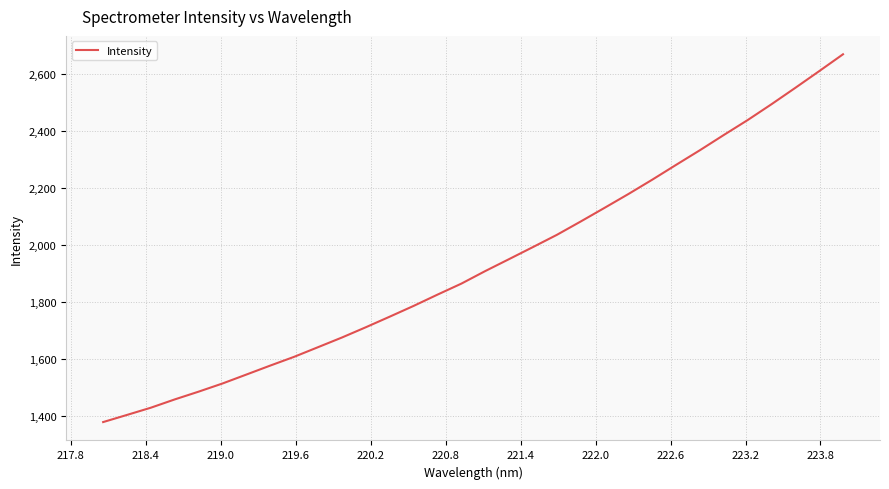

Reading left to right, list all the values displayed in this chart.

1379.2	1404.3	1429.7	1458.8	1486.0	1514.7	1546.0	1577.5	1608.3	1642.0	1675.9	1711.9	1749.0	1786.7	1826.3	1864.9	1908.9	1950.8	1993.1	2035.9	2082.8	2130.6	2179.2	2229.4	2281.5	2332.9	2386.2	2438.5	2494.1	2551.6	2610.1	2669.3